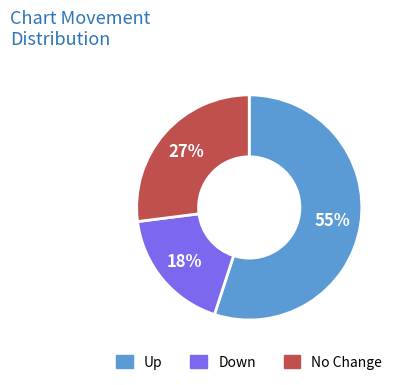

True or false: Up accounts for 42% of the total.

False